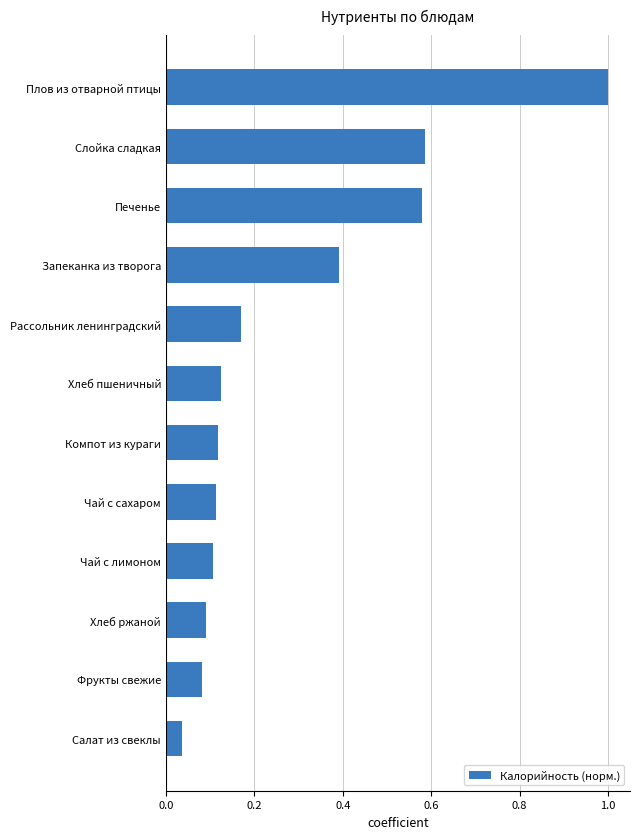

What is the difference between the values at Слойка сладкая and Компот из кураги?

0.5